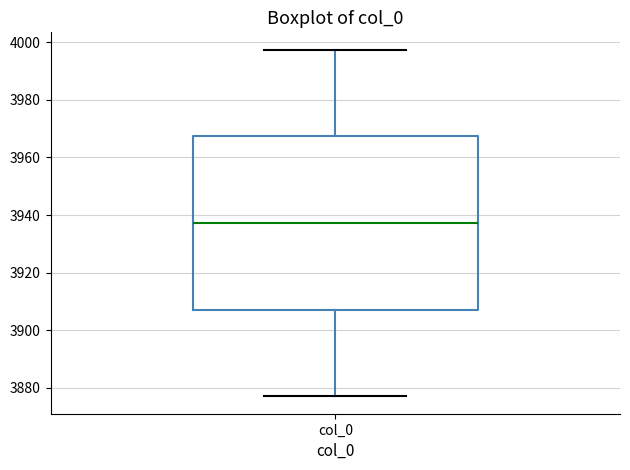

Transcribe this box plot: give where the median line is, the range the box spans, and where the two whiskers end, as read against the y-axis. The values are not printed on the chart, so give them approximately, as read against the axis.

median 3938, box 3908 to 3968, whiskers 3878 to 3998